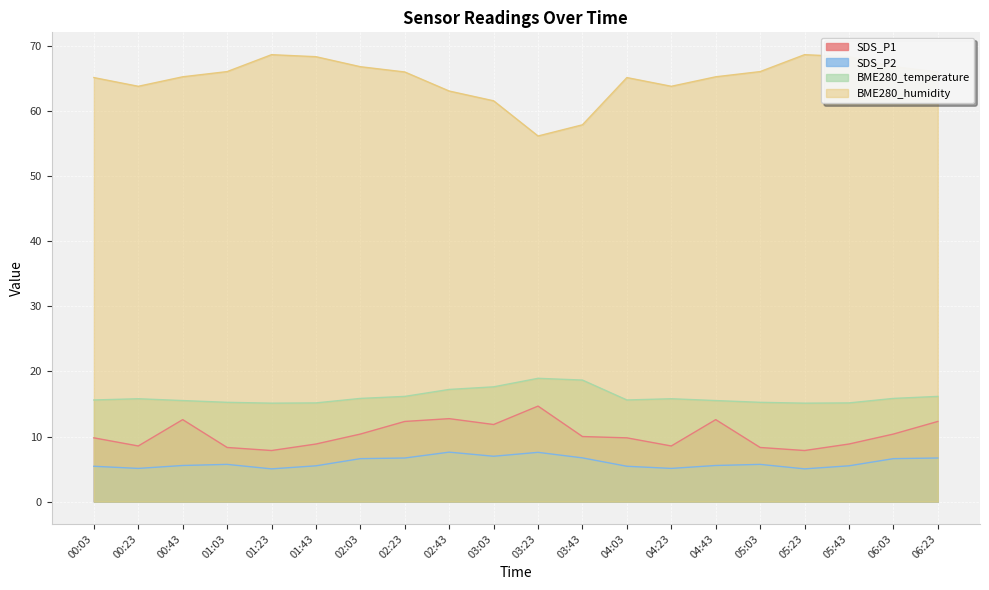

Between 01:03 and 03:03, which is larger?

03:03